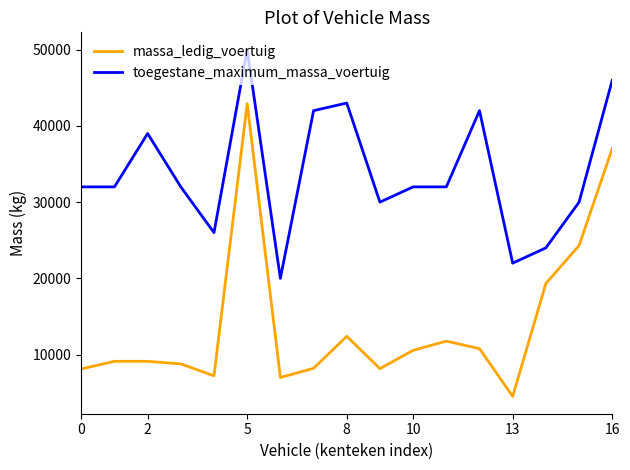

True or false: massa_ledig_voertuig and toegestane_maximum_massa_voertuig cross at least once.

False